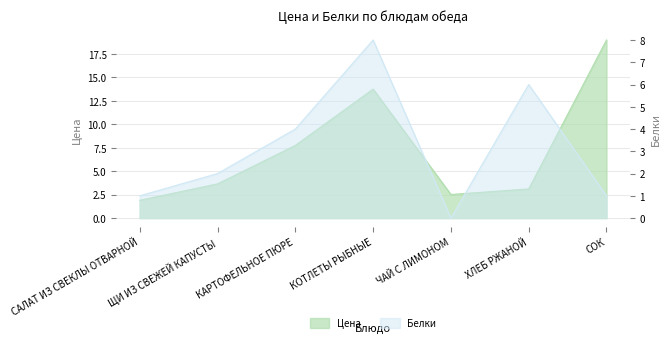

How many data points in Цена are above 3?

5